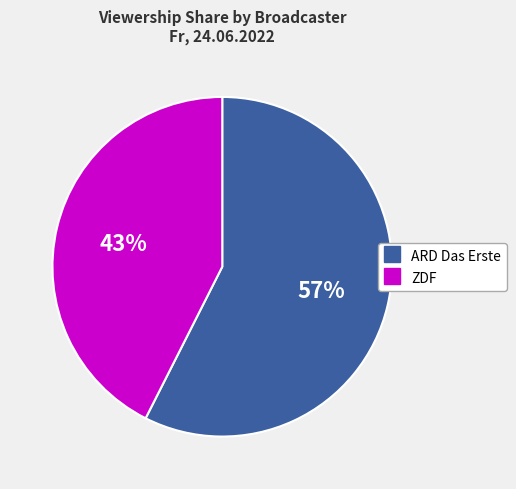

Is there any slice that represents more than half of the pie?

Yes